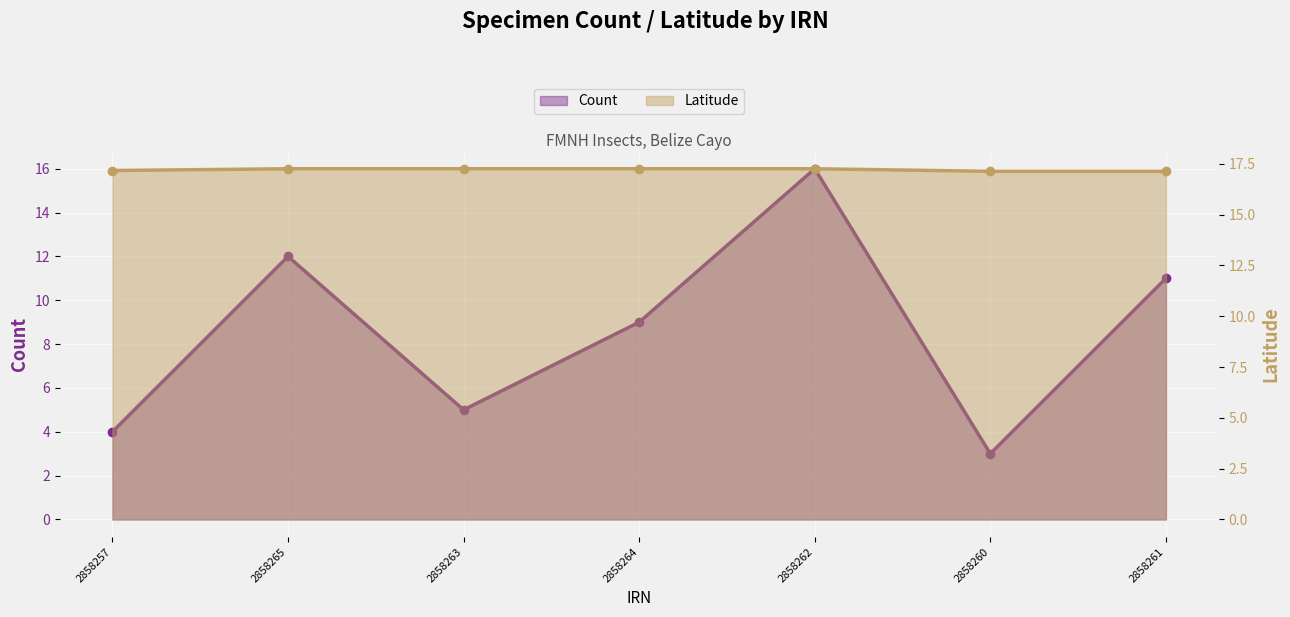

At which category does the chart reach its peak across all series?

2858265